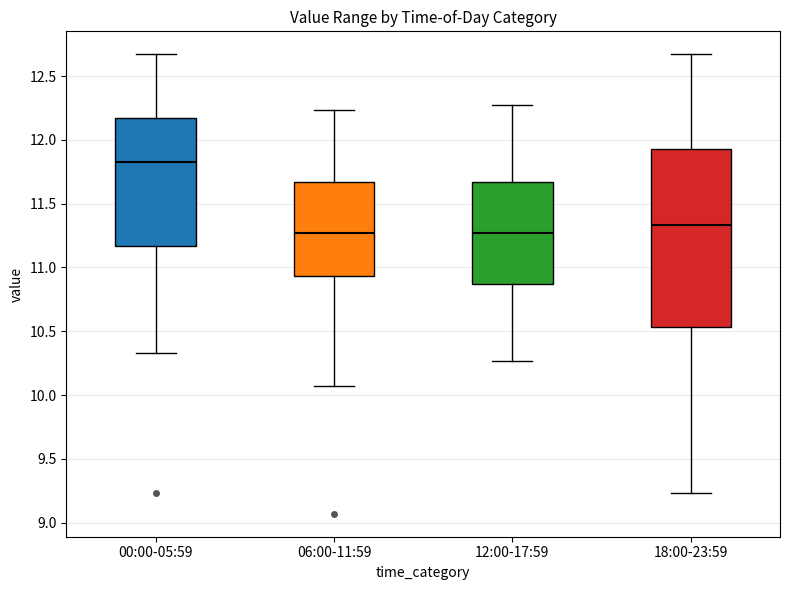

Comparing the boxes themselves (not the whiskers), which one is the tallest?

18:00-23:59